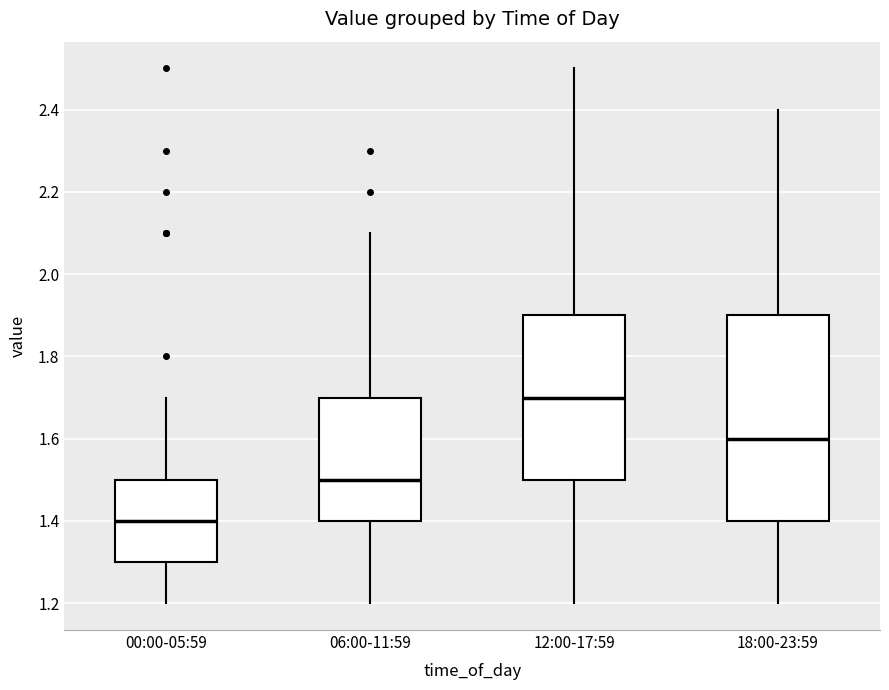

Where does the upper whisker of the box for 12:00-17:59 end on the y-axis? The values are not printed on the chart, so give them approximately, as read against the axis.

2.5